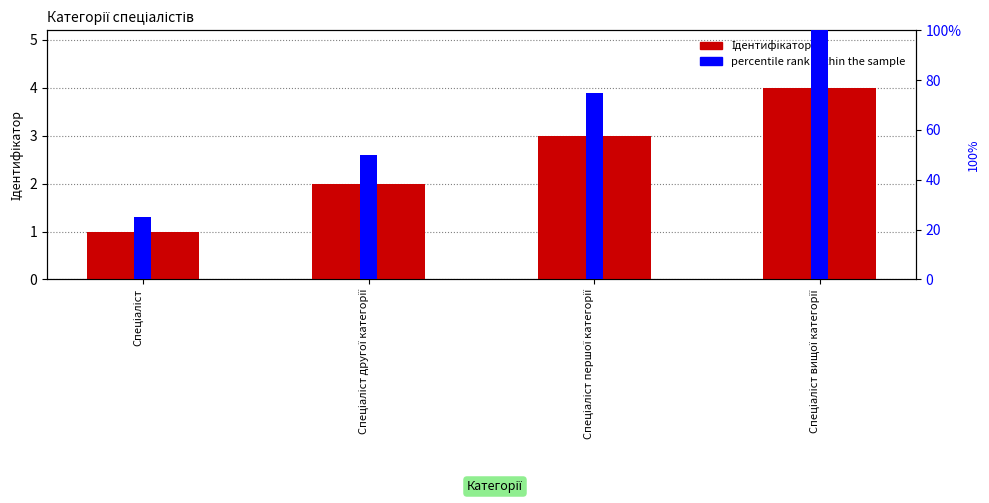

Reading left to right, what are all the values shown in this chart?

Ідентифікатор: 1	2	3	4
percentile rank within the sample: 25	50	75	100